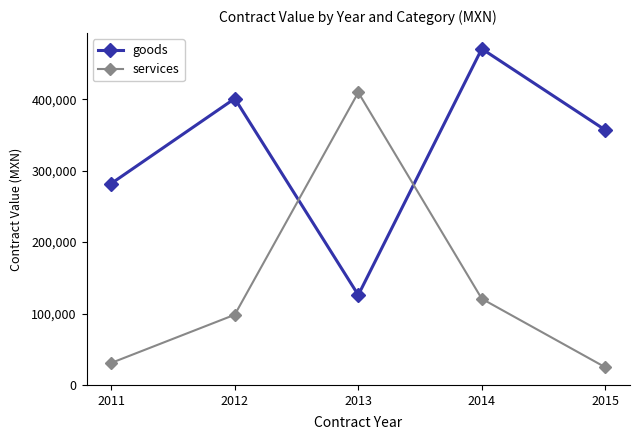

Is it true that goods equals 125941.2 at 2013?

True